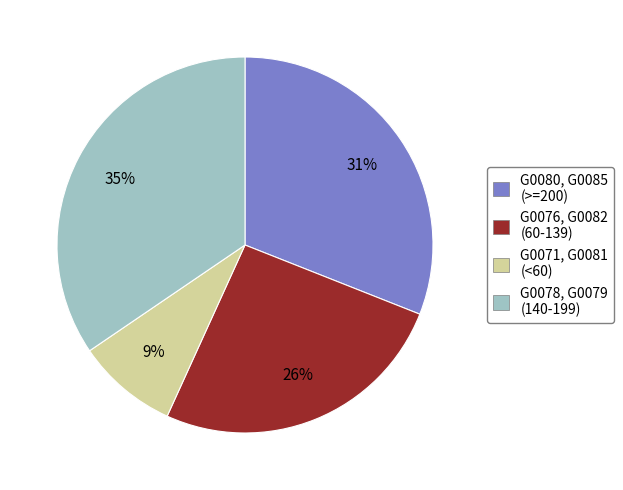

How many segments does this pie chart have?

4